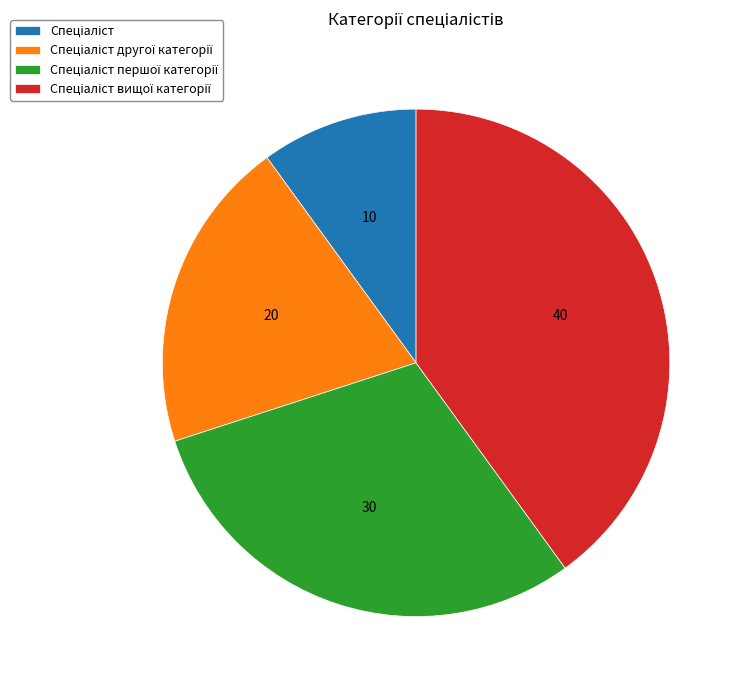

Is there any slice that represents more than half of the pie?

No